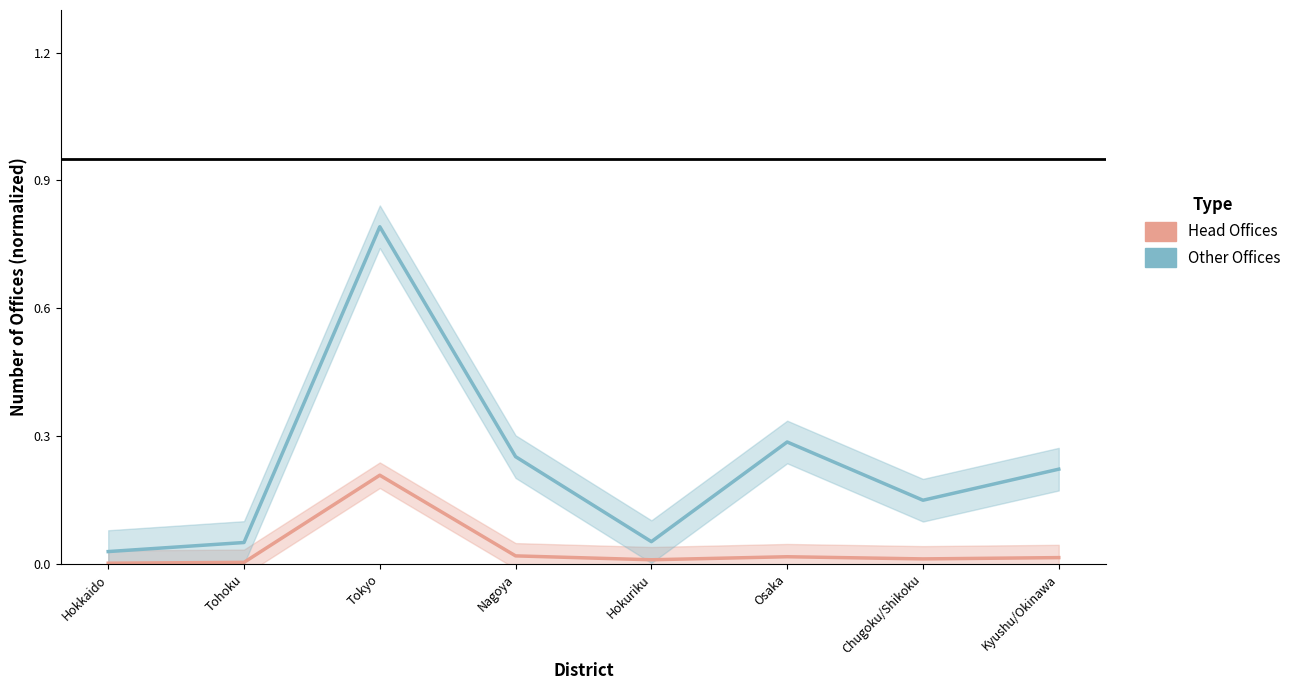

Between Hokkaido and Osaka, which series saw the biggest shift?

Other Offices